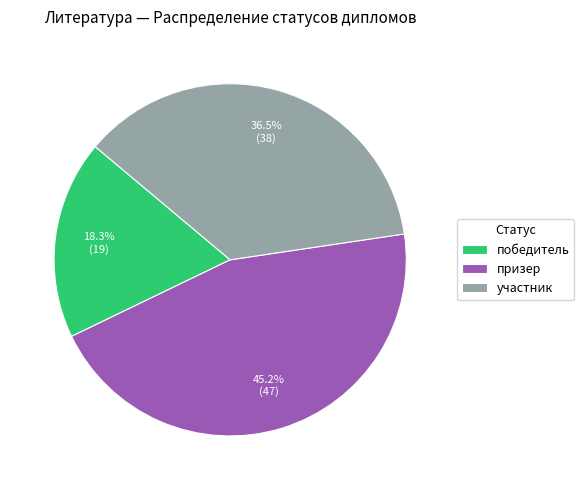

Combined, do призер and победитель account for over 50%?

Yes